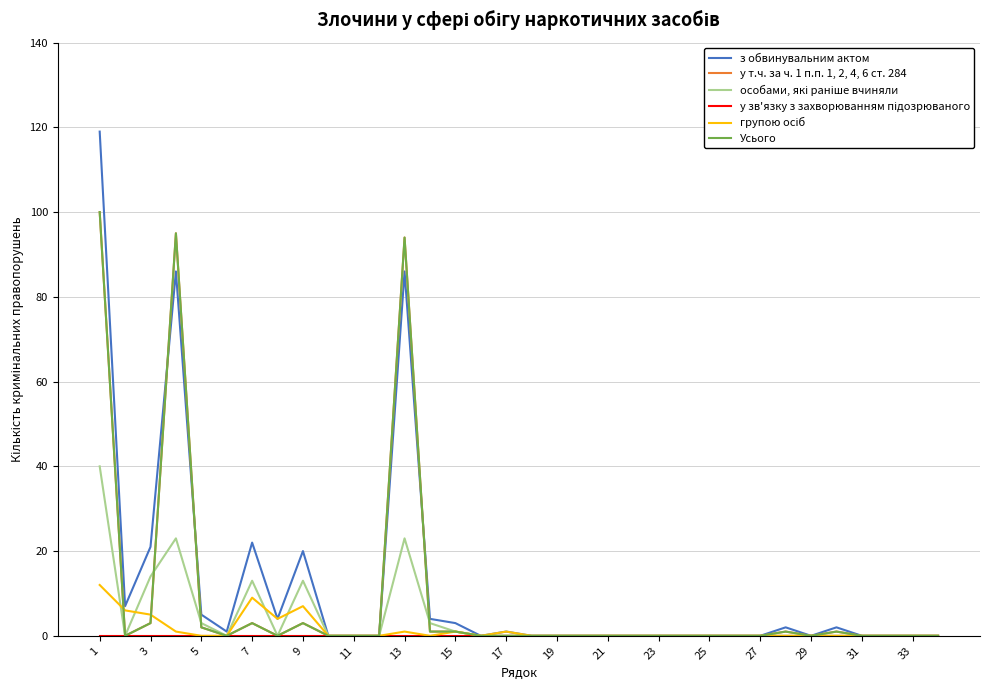

Is this an area chart (filled region under the line)?

No